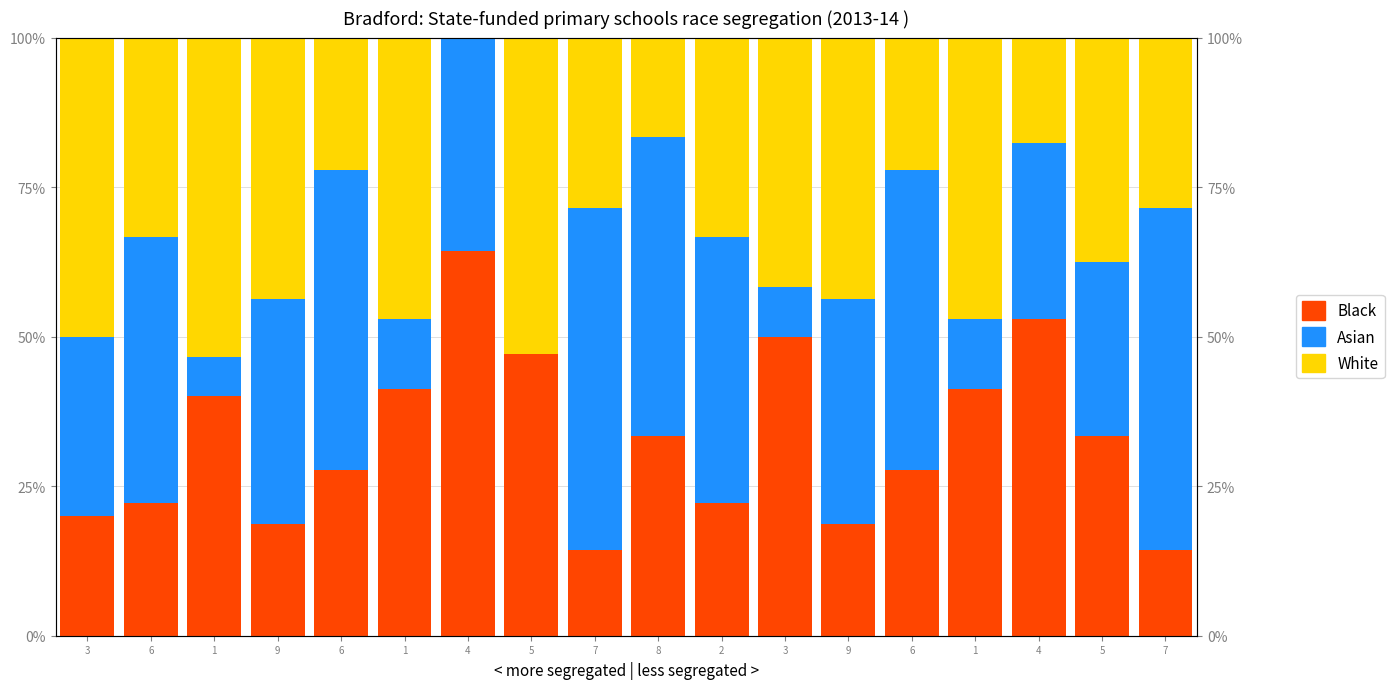

List the series in order of their peak value, highest first.

Black, Asian, White